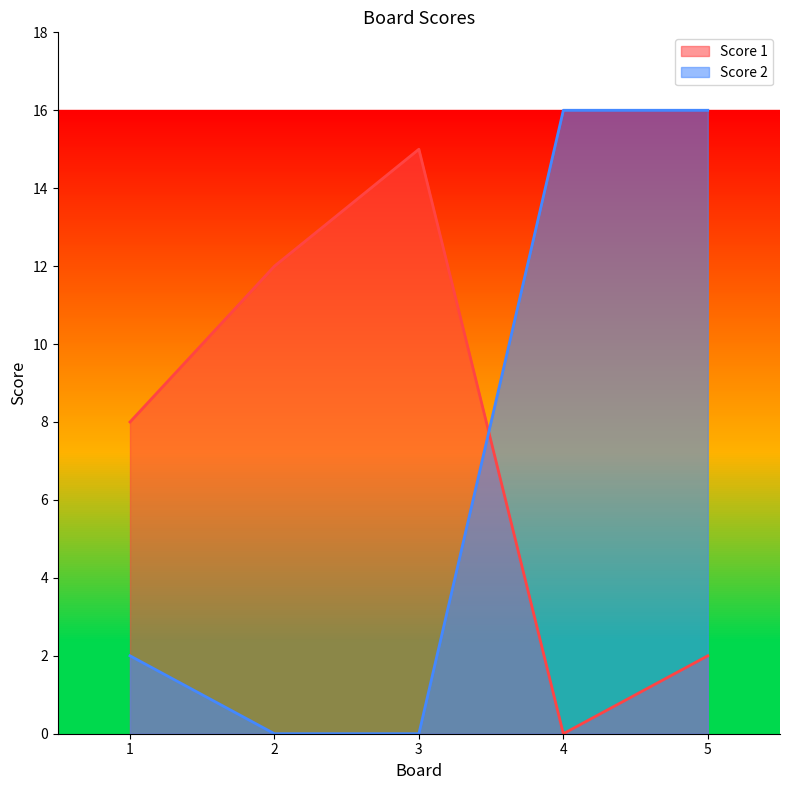

The Score 1 series shows 20 at 2. True or false?

False